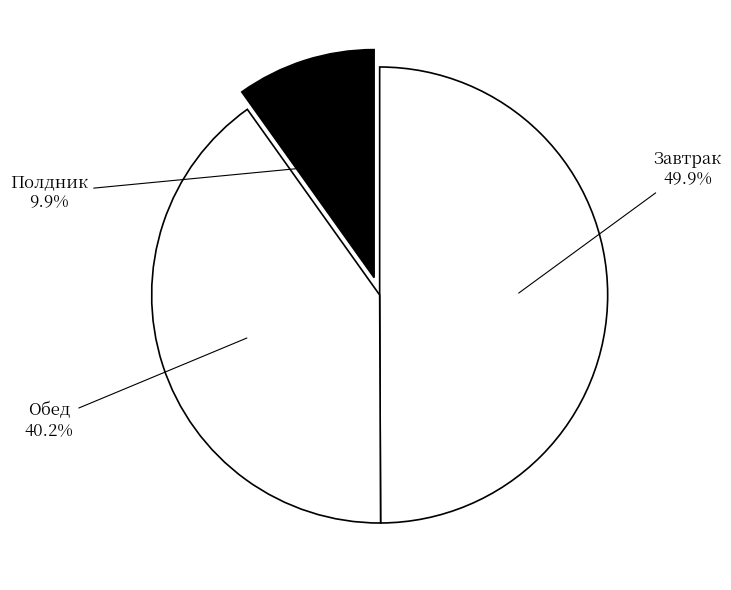

What percentage is the Обед slice, to the nearest percent?

40%